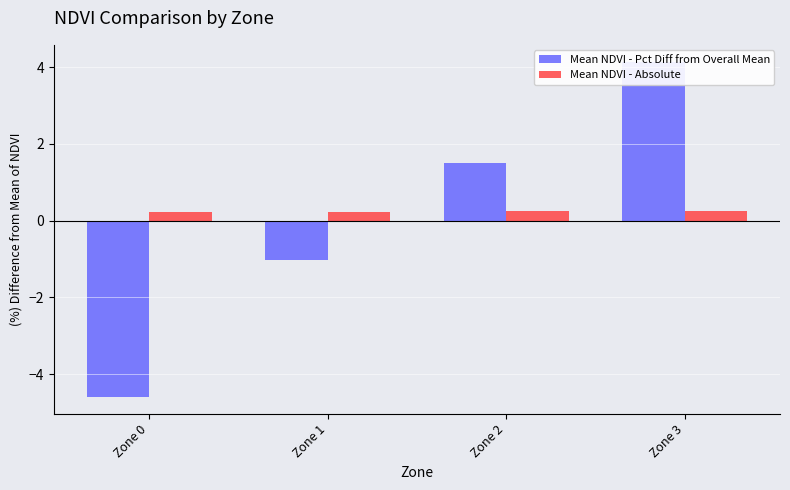

What is the greatest value displayed?

4.1